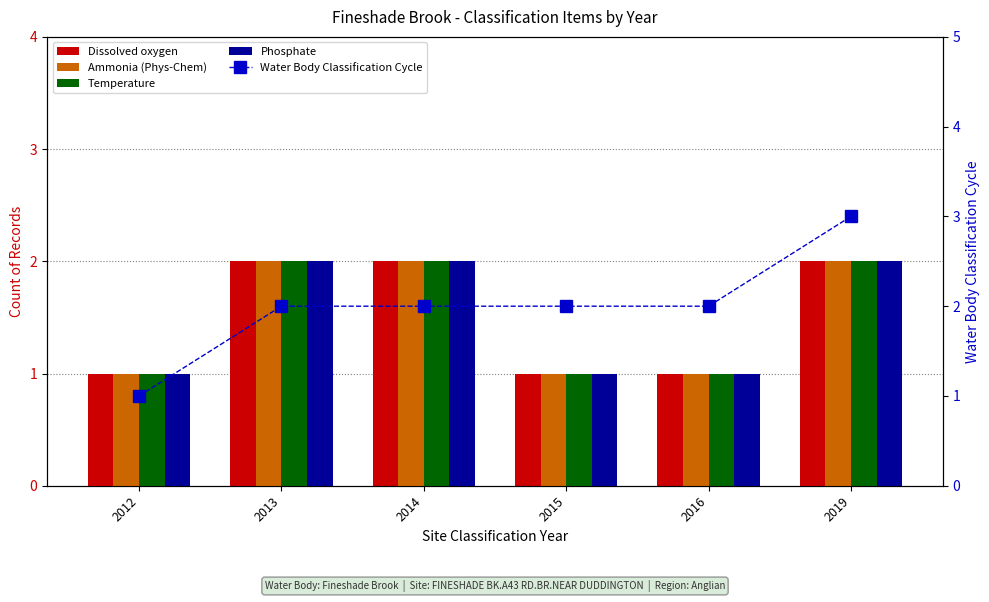

What is the average value of the Dissolved oxygen series?

2